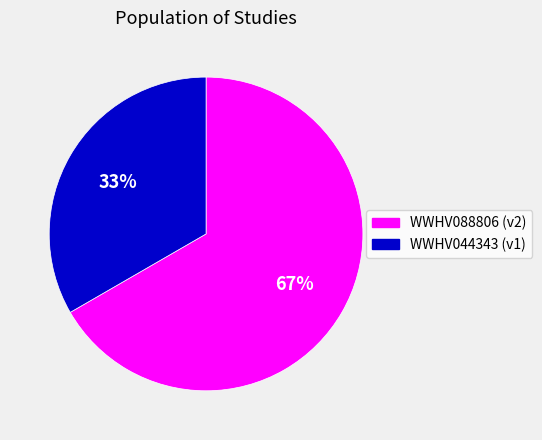

To the nearest percent, what is the average slice percentage?

50%